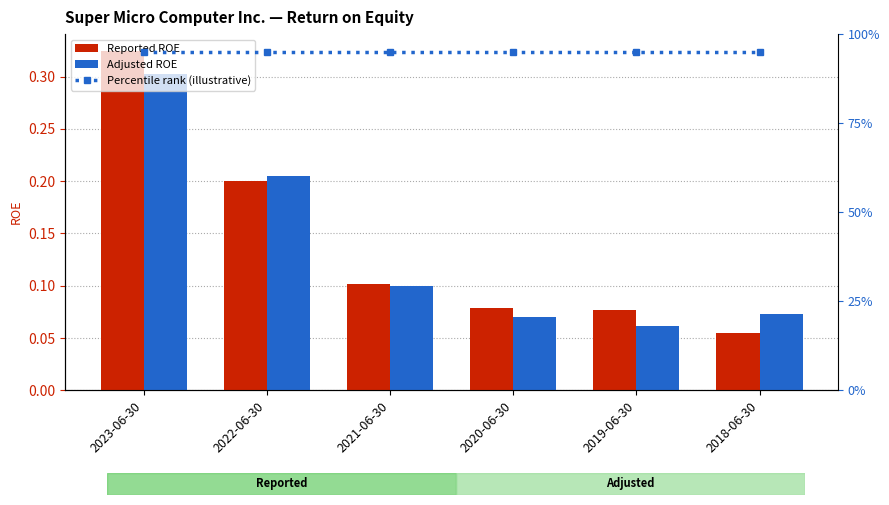

What is the difference between the Adjusted ROE values at 2020-06-30 and 2023-06-30?

0.2